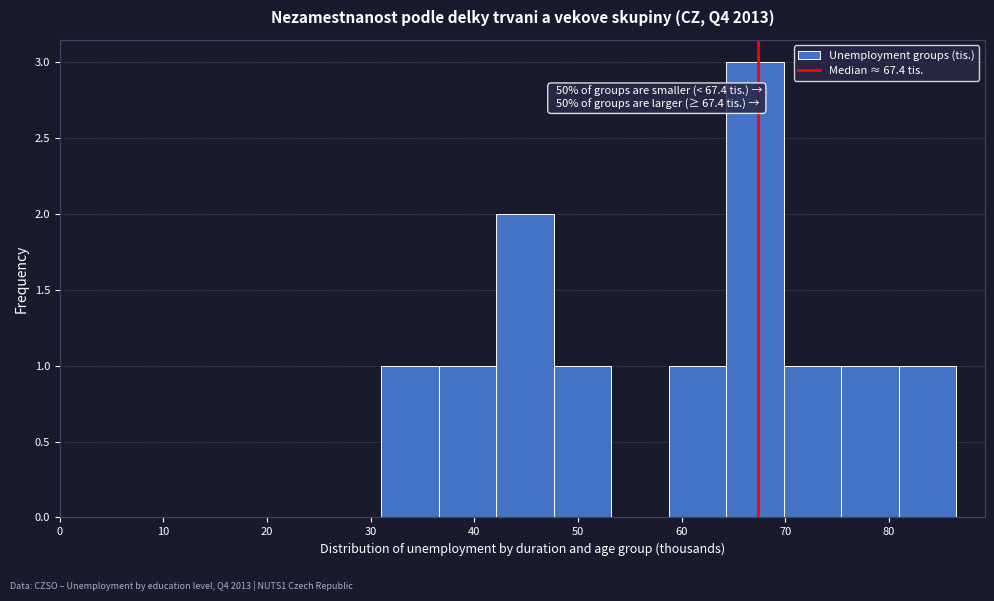

Over which range of the x-axis is the bar tallest?

64 to 70